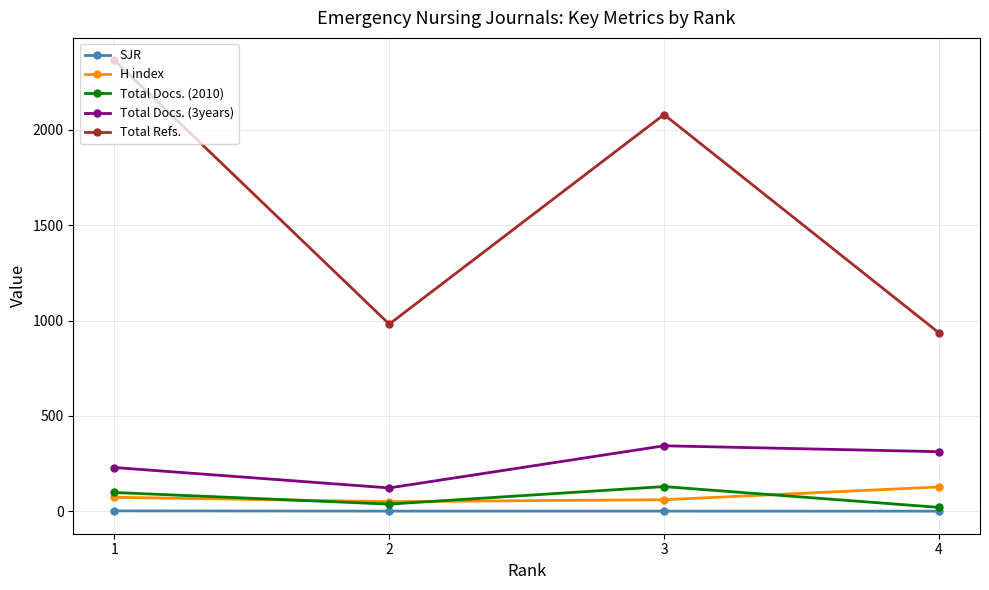

True or false: Total Docs. (2010) has more than 2 points higher than both neighbors.

False